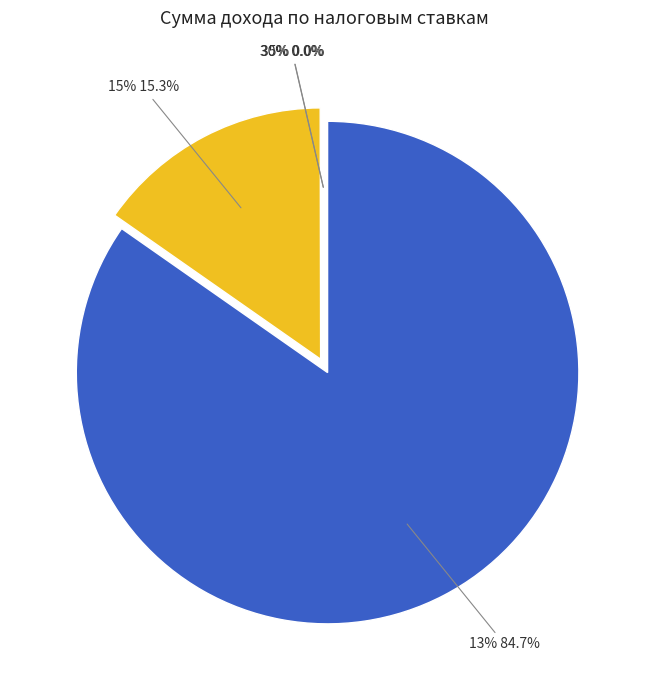

To the nearest percent, what is the difference between the largest and smallest slice percentages?

85%